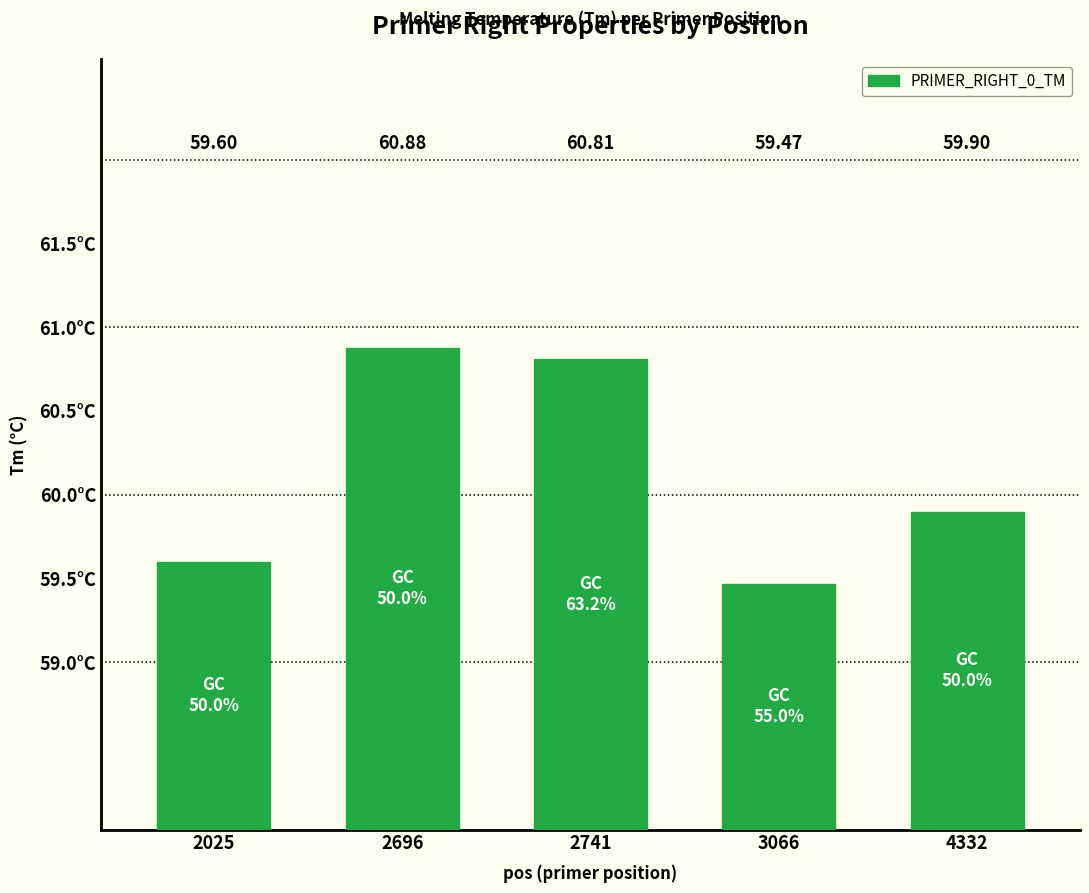

The value at 4332 is 59.9. True or false?

True